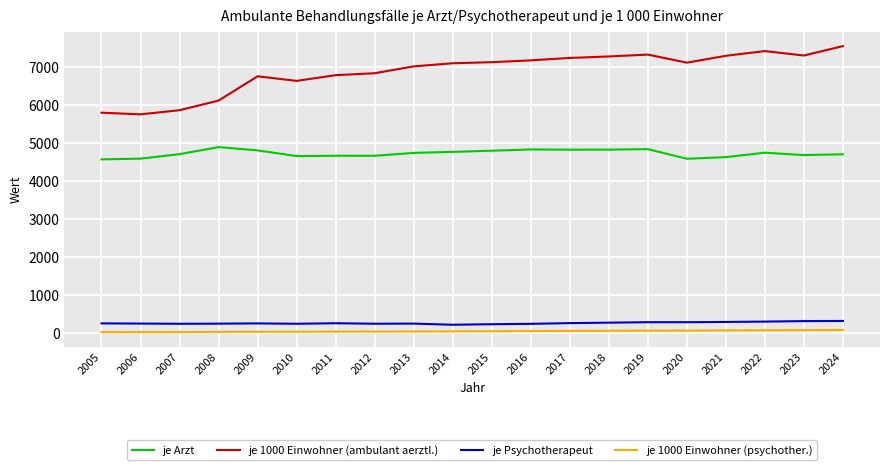

Count the number of categories in the chart.

20